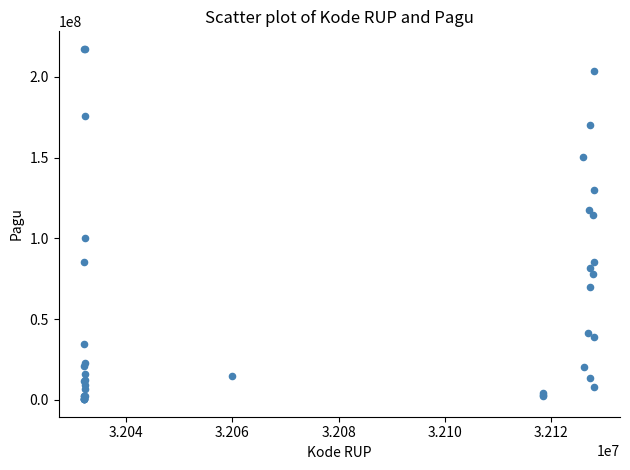

What Y value in the scatter plot is closest to 108830000?

114296000